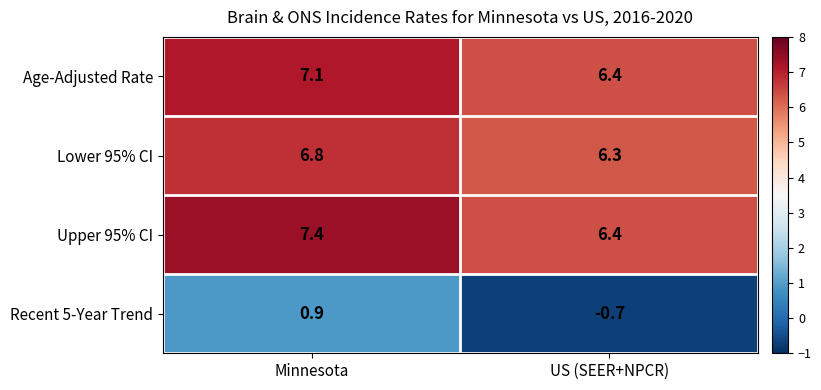

At which category is the sum across all series the highest?

Minnesota